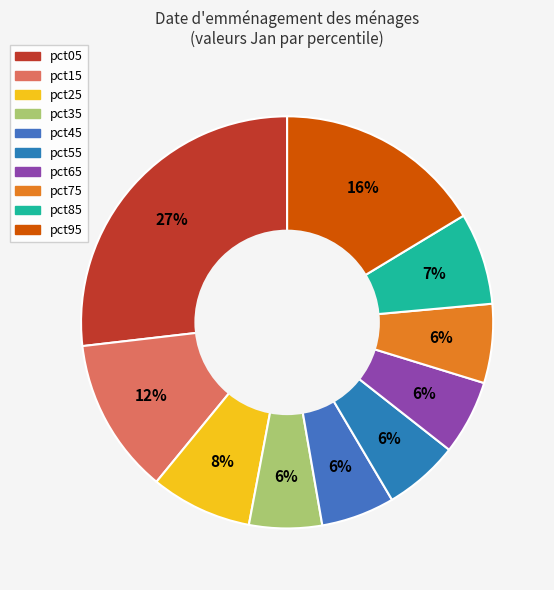

Count the number of slices in the pie.

10